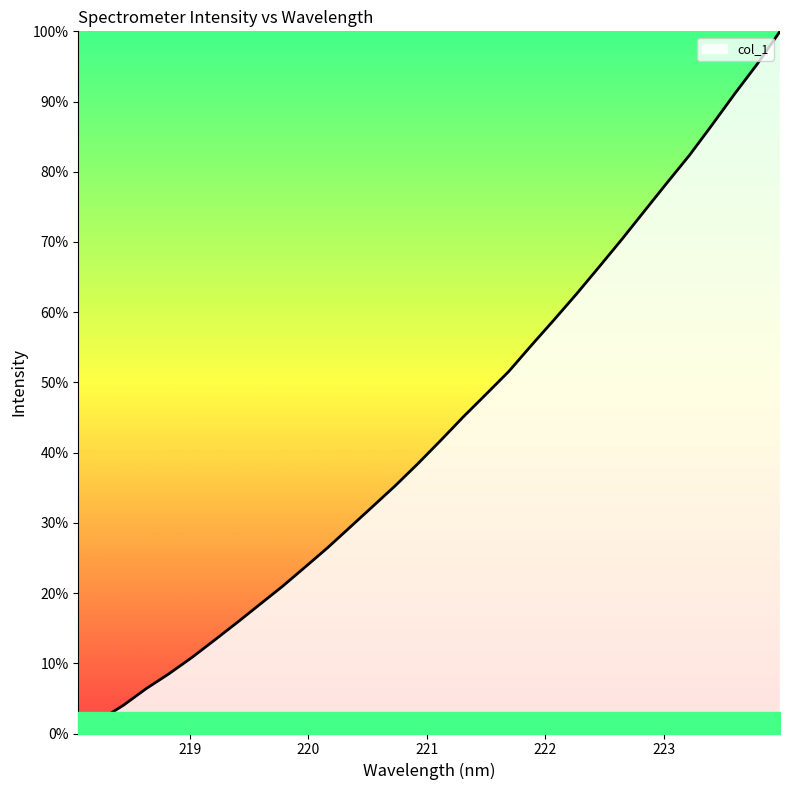

Reading left to right, what are all the values shown in this chart?

0.0	2.0	4.0	6.4	8.5	10.8	13.3	15.8	18.4	20.9	23.7	26.4	29.4	32.3	35.3	38.5	41.7	45.1	48.3	51.5	55.3	58.9	62.6	66.4	70.3	74.4	78.4	82.4	86.7	91.1	95.4	100.0